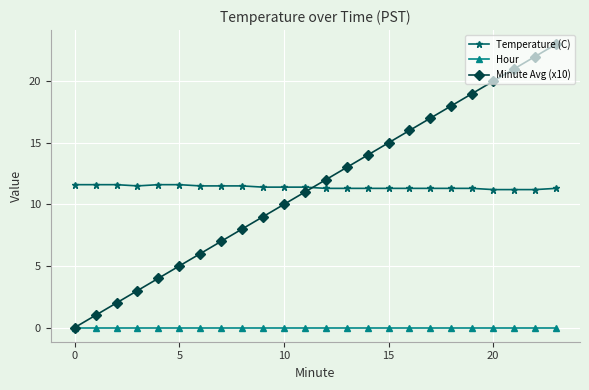

True or false: Temperature (C) and Hour intersect in this chart.

False